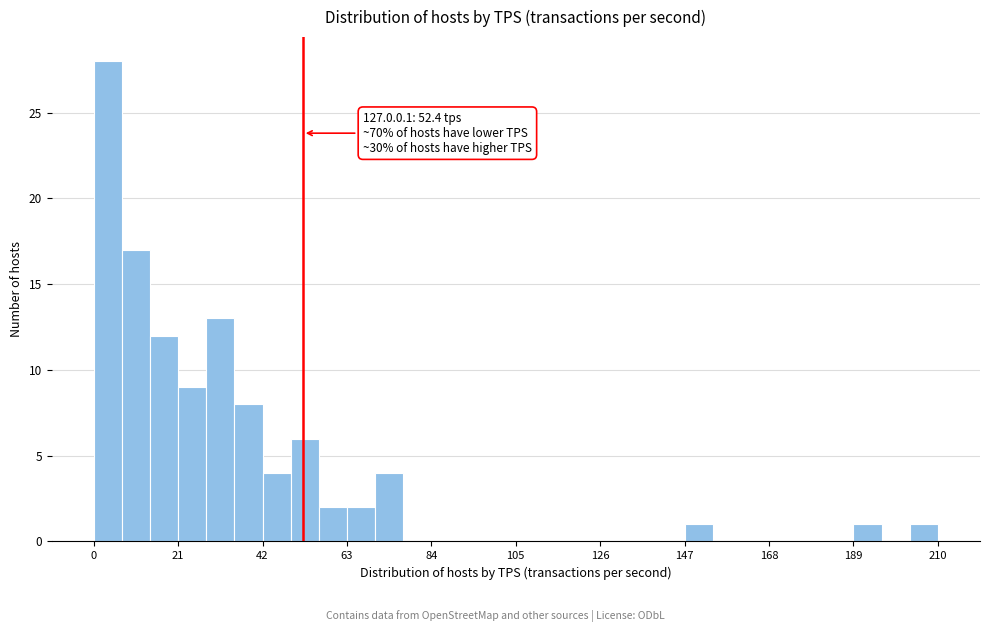

Read against the x-axis, roughly where is the centre of the tallest bar?

5